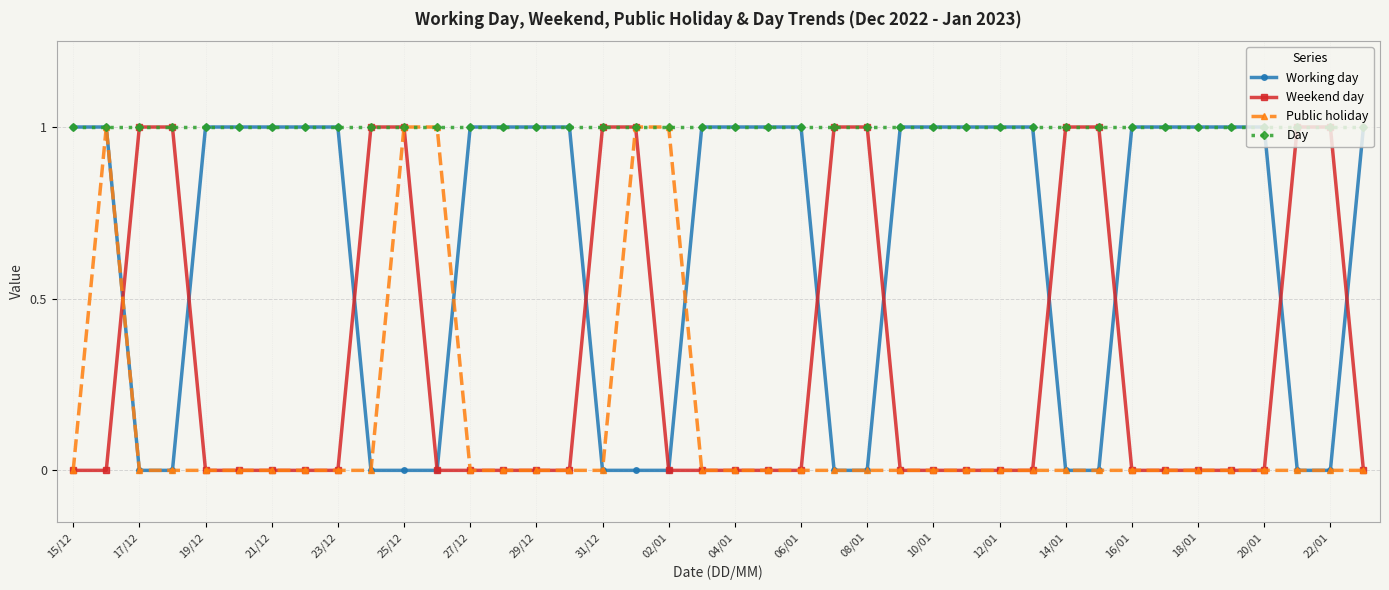

Which series has the largest total across all categories?

Day